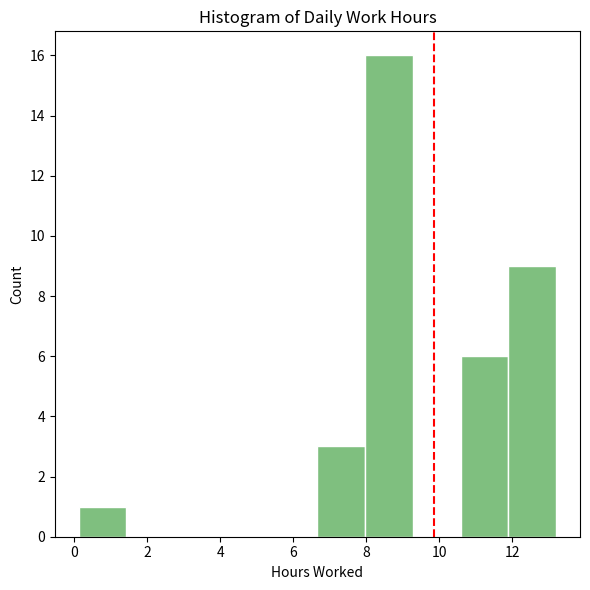

Reading left to right, list every bar in this chart as the range it spans on the x-axis followed by its height. Neither the bar edges nor the heights are printed on the chart, so give them approximately, as read against the axes.

0.2 to 1.4: 1
1.4 to 2.8: 0
2.8 to 4.0: 0
4.0 to 5.4: 0
5.4 to 6.6: 0
6.6 to 8.0: 3
8.0 to 9.2: 16
9.2 to 10.6: 0
10.6 to 11.8: 6
11.8 to 13.2: 9